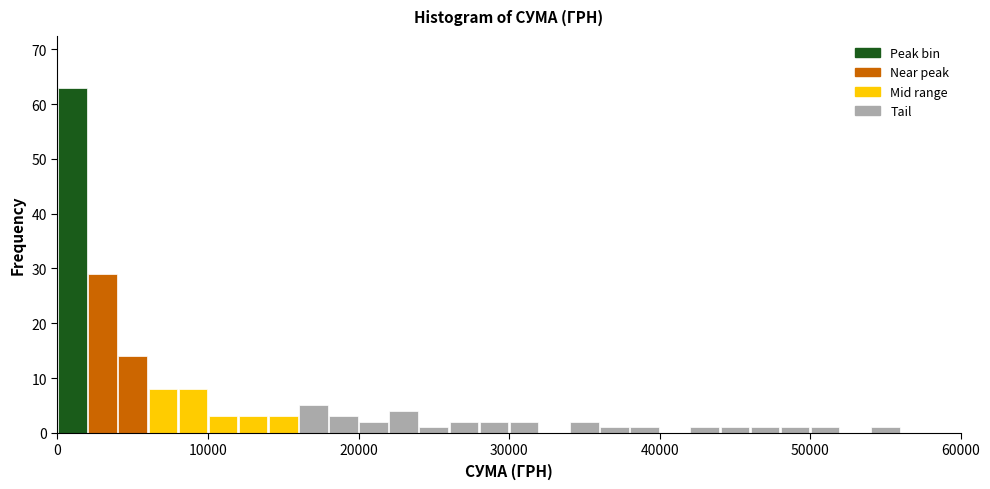

Around what value on the x-axis is the tallest bar? Give the approximate position of its centre, as read against the axis.

1000